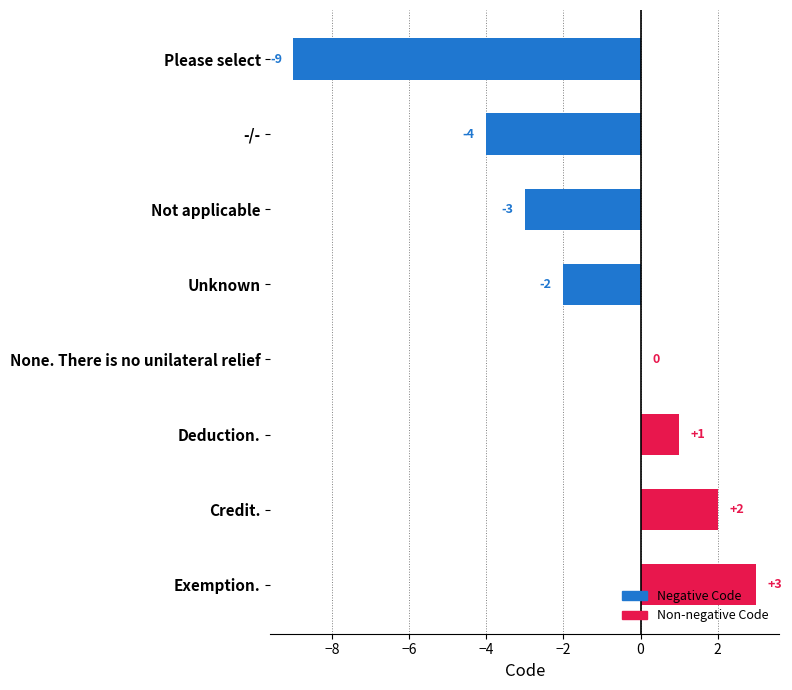

At which label is the value closest to -3?

Not applicable